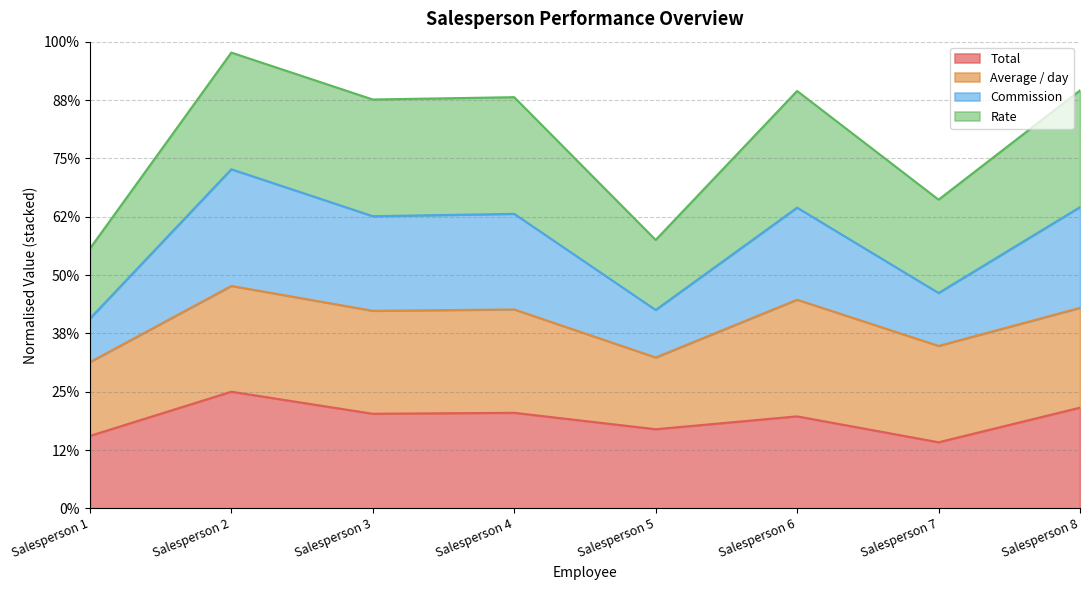

Which series has the widest spread of values?

Commission